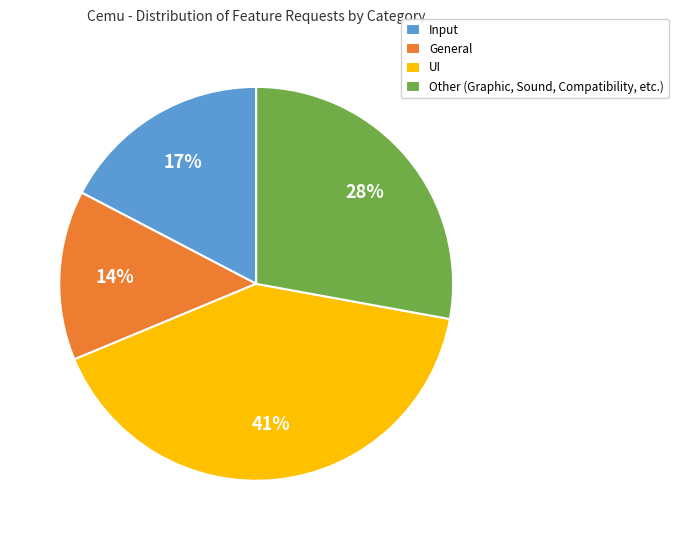

Does UI represent more than half of the total?

No